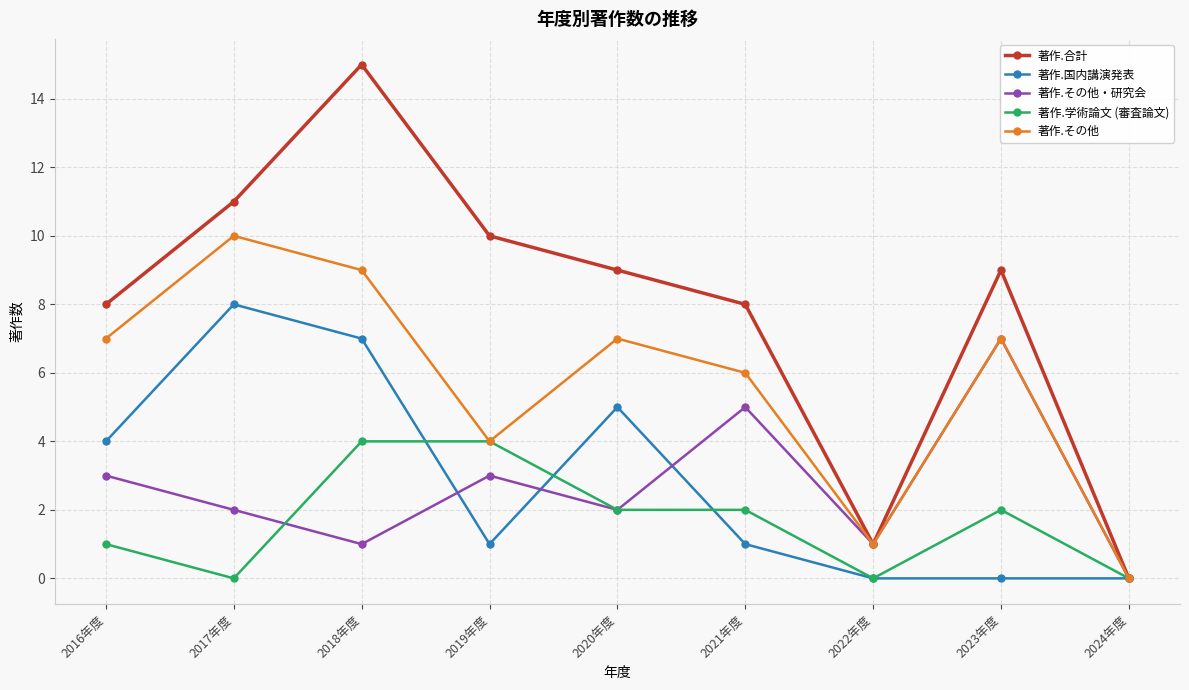

What is the maximum value shown in the chart?

15